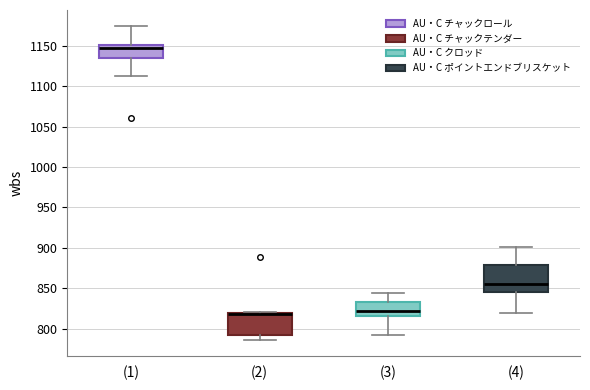

Where does the lower whisker of the box for (4) end on the y-axis? The values are not printed on the chart, so give them approximately, as read against the axis.

820